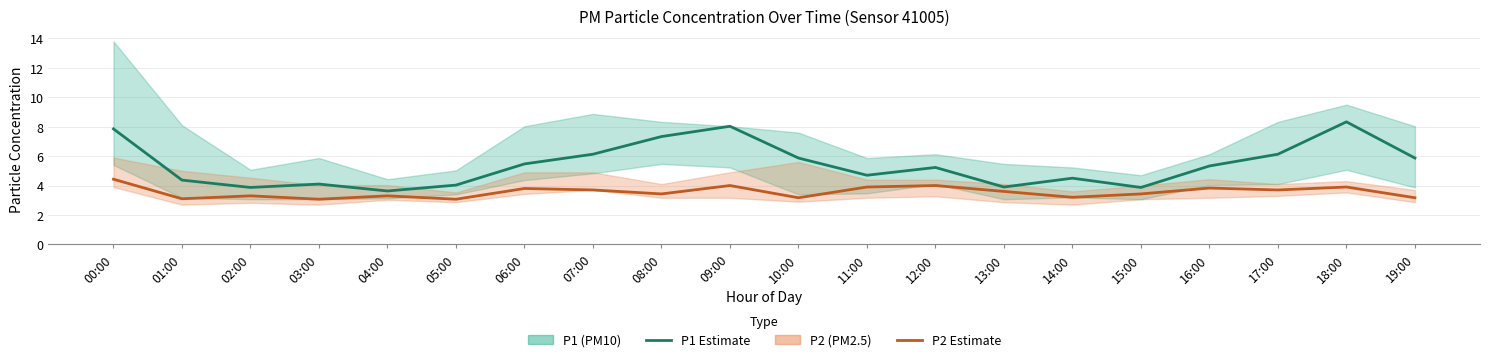

What position from the right is 07:00?

13